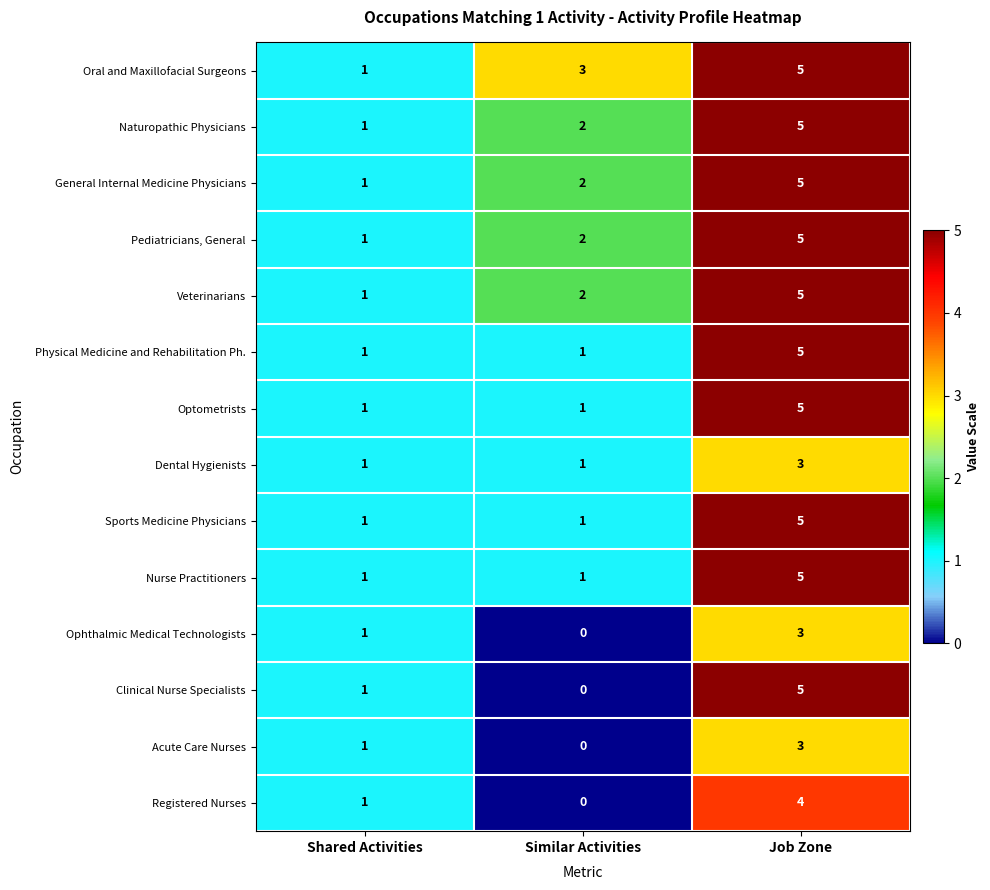

What is the difference between the maximum and minimum values in the Veterinarians series?

4